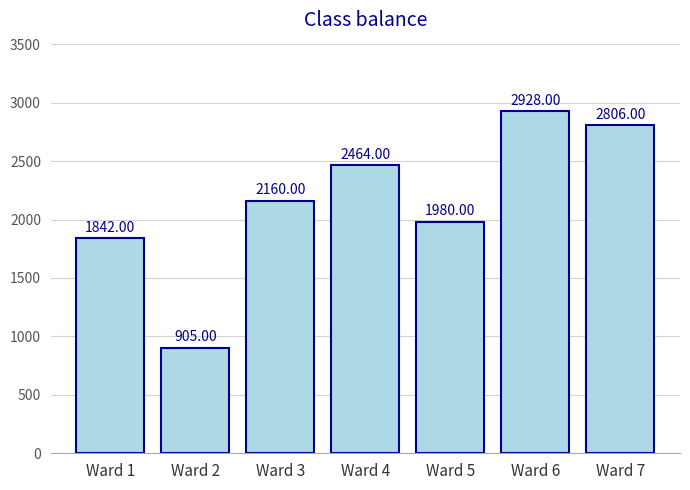

List the labels in order of value, smallest first.

Ward 2, Ward 1, Ward 5, Ward 3, Ward 4, Ward 7, Ward 6